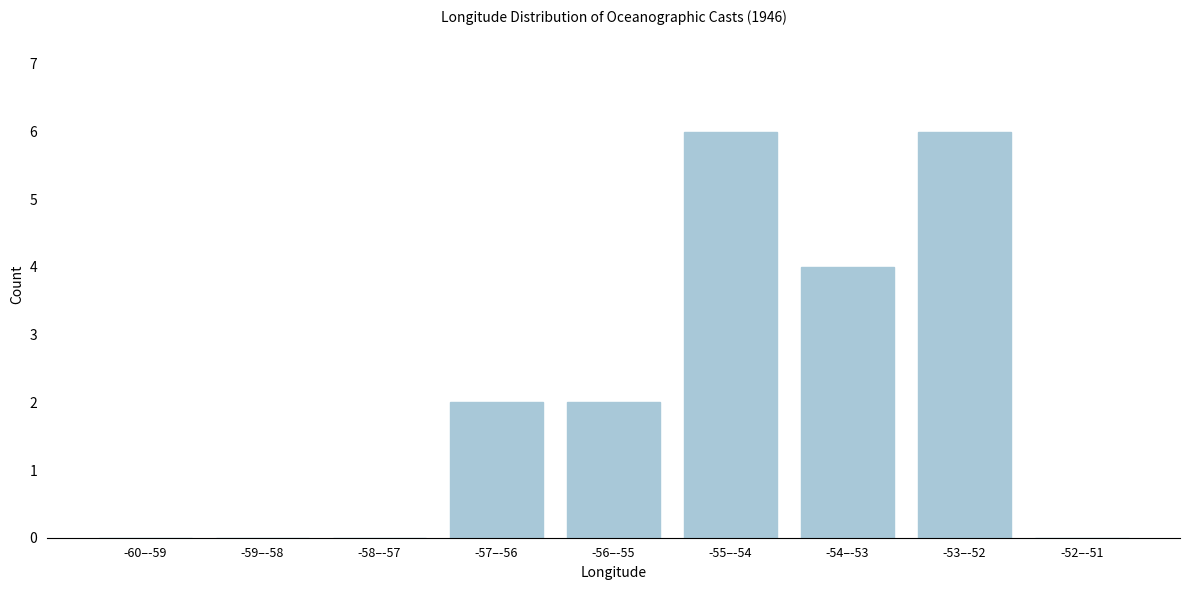

Reading left to right, list all the values displayed in this chart.

-60–-59=0	-59–-58=0	-58–-57=0	-57–-56=2	-56–-55=2	-55–-54=6	-54–-53=4	-53–-52=6	-52–-51=0